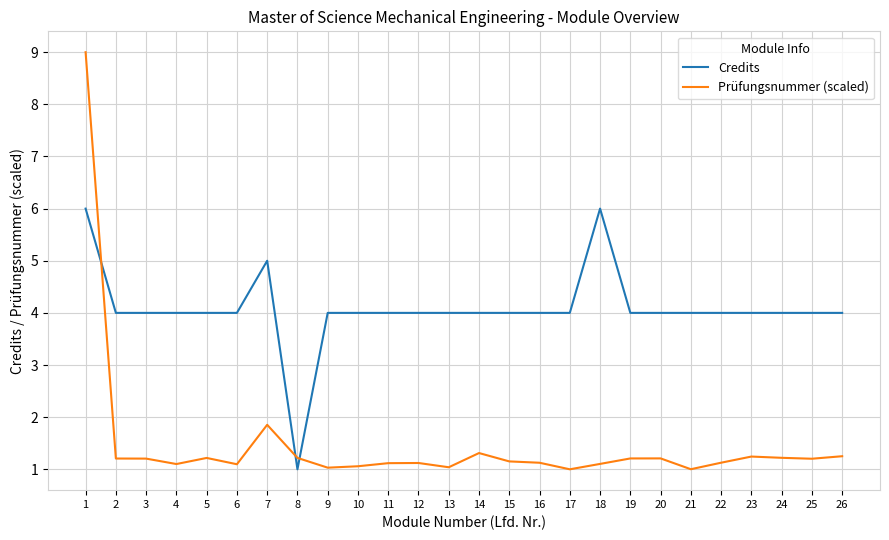

Does the chart display data point markers on the line(s)?

No